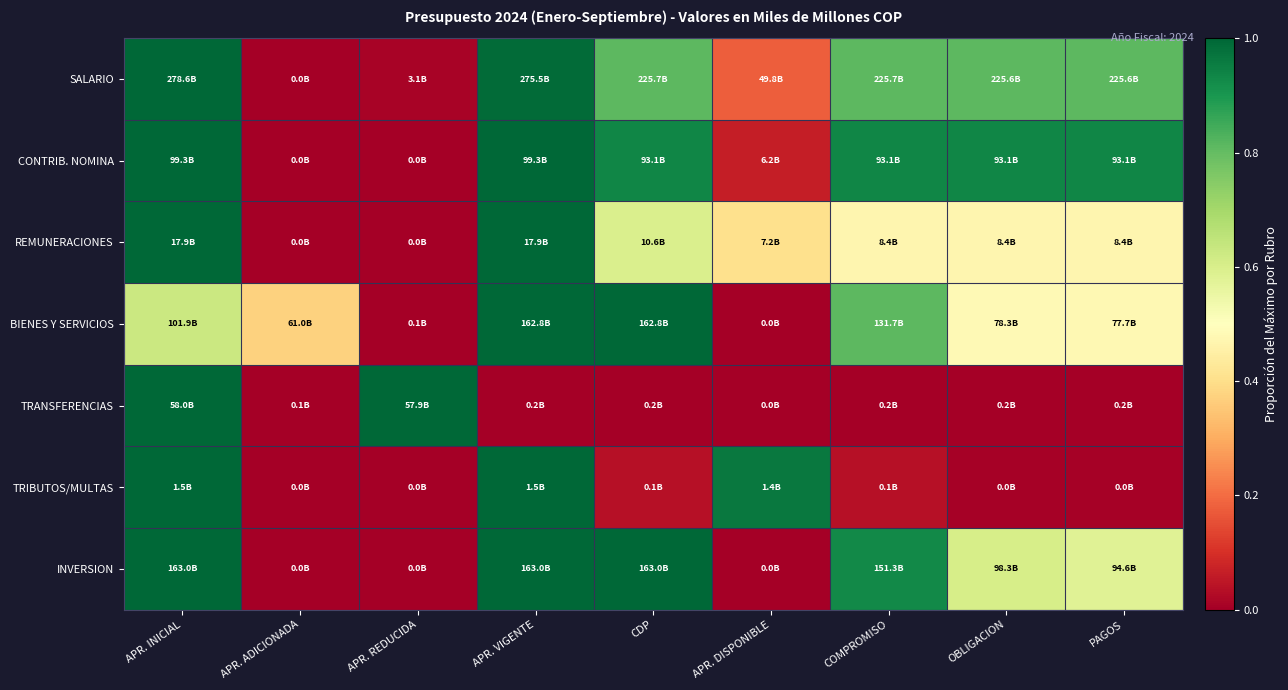

What is the greatest value displayed?

1.0